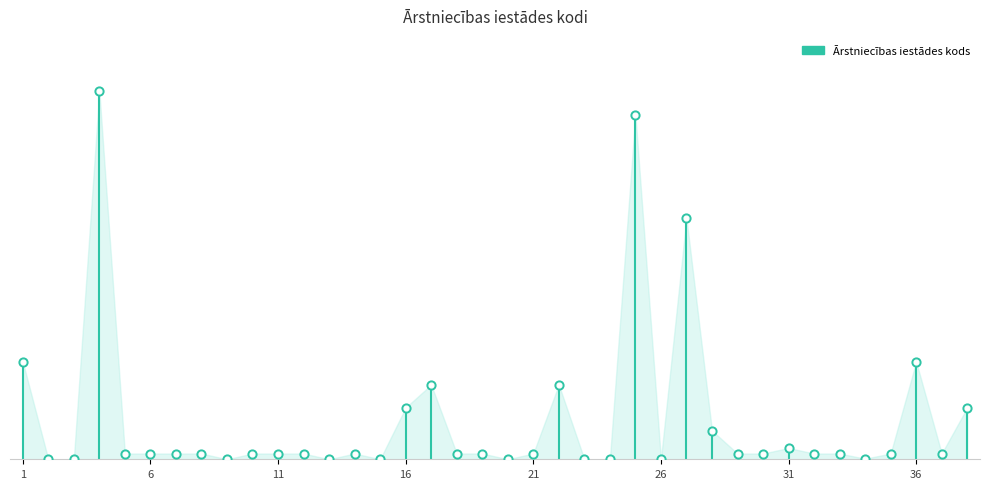

Between 31 and 26, which is larger?

31